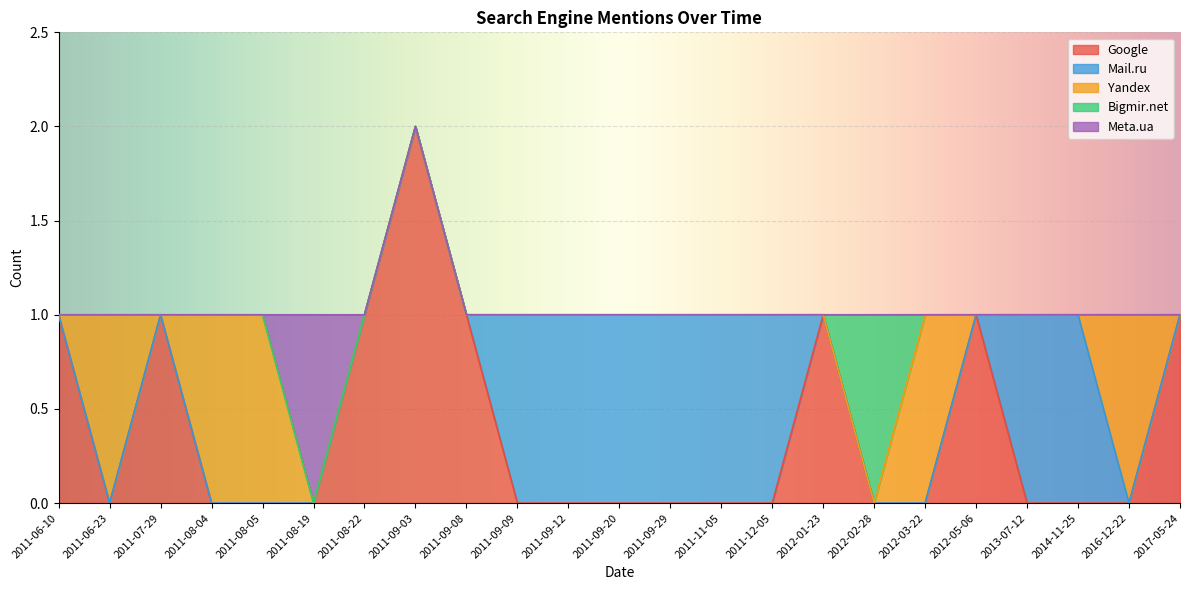

Reading left to right, extract all data points from this chart.

Google: 1	0	1	0	0	0	1	2	1	0	0	0	0	0	0	1	0	0	1	0	0	0	1
Mail.ru: 0	0	0	0	0	0	0	0	0	1	1	1	1	1	1	0	0	0	0	1	1	0	0
Yandex: 0	1	0	1	1	0	0	0	0	0	0	0	0	0	0	0	0	1	0	0	0	1	0
Bigmir.net: 0	0	0	0	0	0	0	0	0	0	0	0	0	0	0	0	1	0	0	0	0	0	0
Meta.ua: 0	0	0	0	0	1	0	0	0	0	0	0	0	0	0	0	0	0	0	0	0	0	0